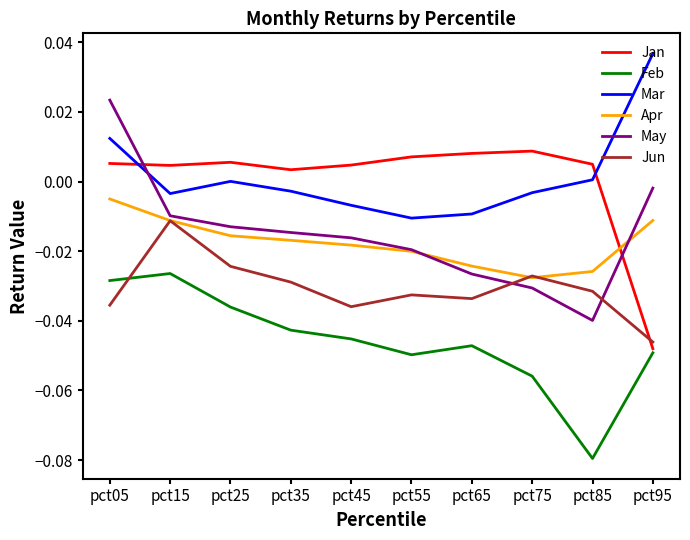

True or false: Mar has more than 1 points higher than both neighbors.

False